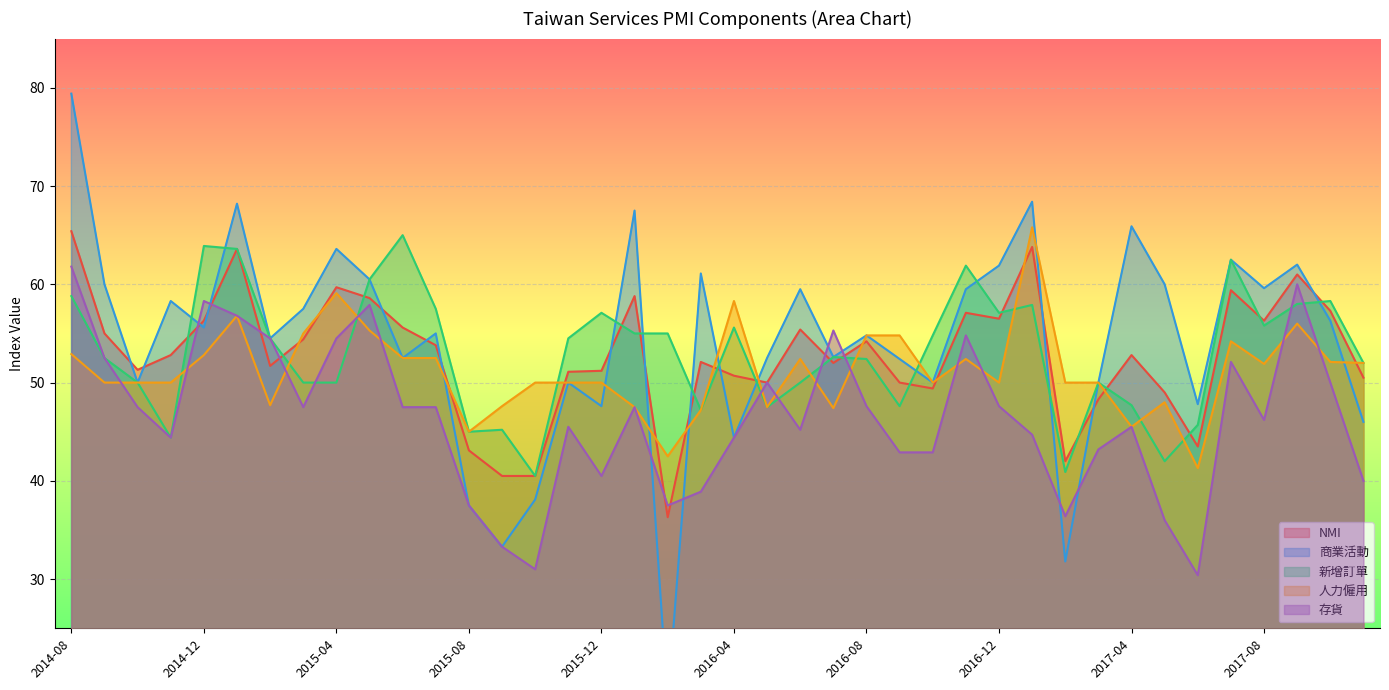

What is the sum of all 存貨 values?

1857.6